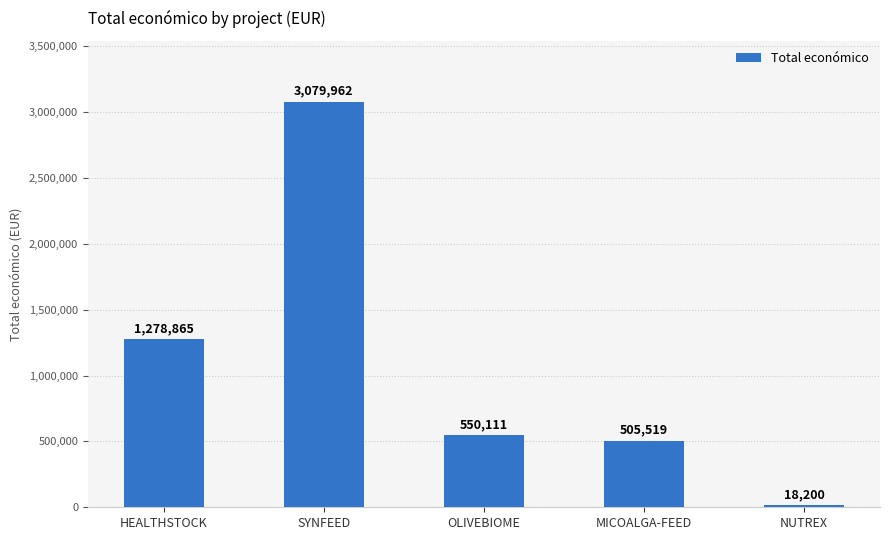

Which category has the lowest value across all series?

NUTREX